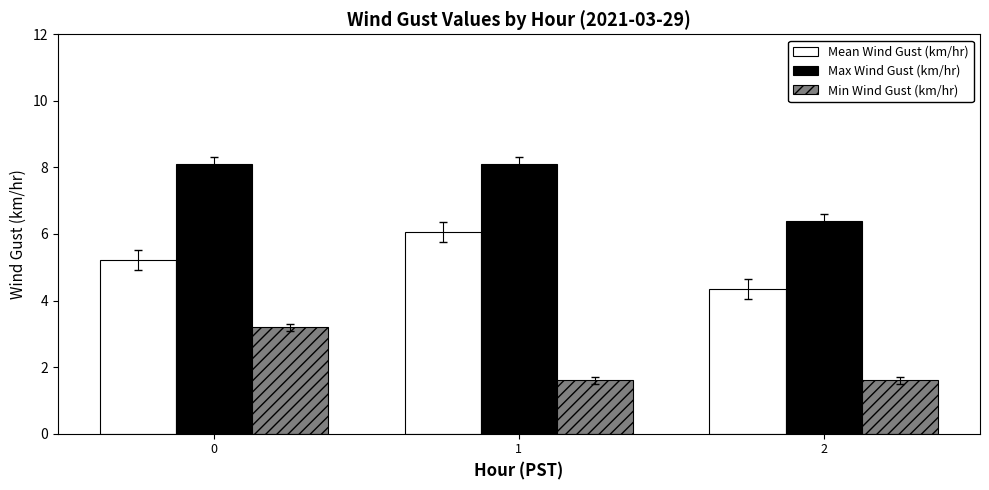

Where is Max Wind Gust (km/hr) nearest to the value 7?

2